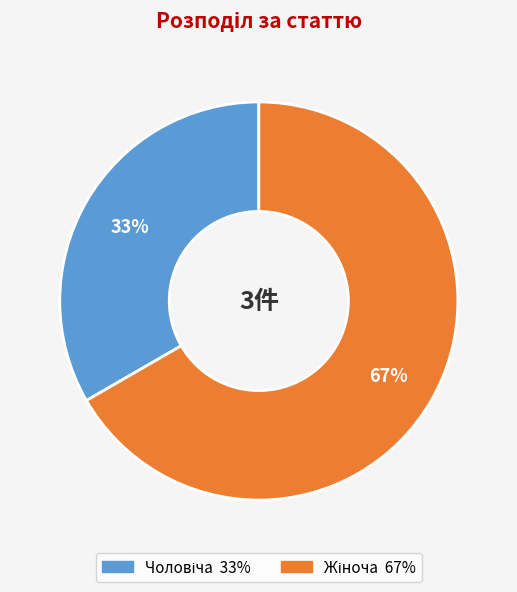

Is there any slice that represents more than half of the pie?

Yes